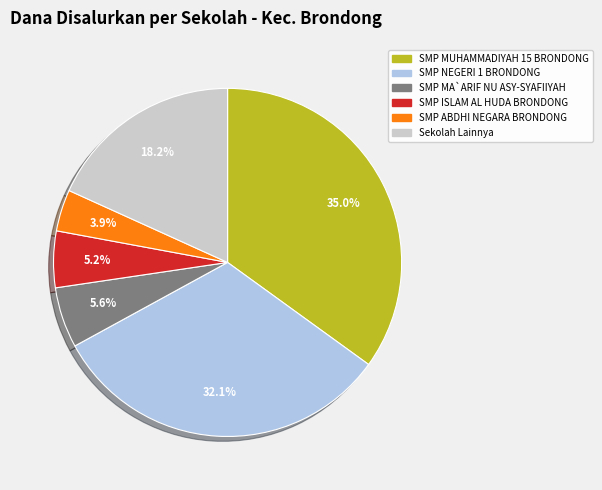

Is there any slice that represents more than half of the pie?

No